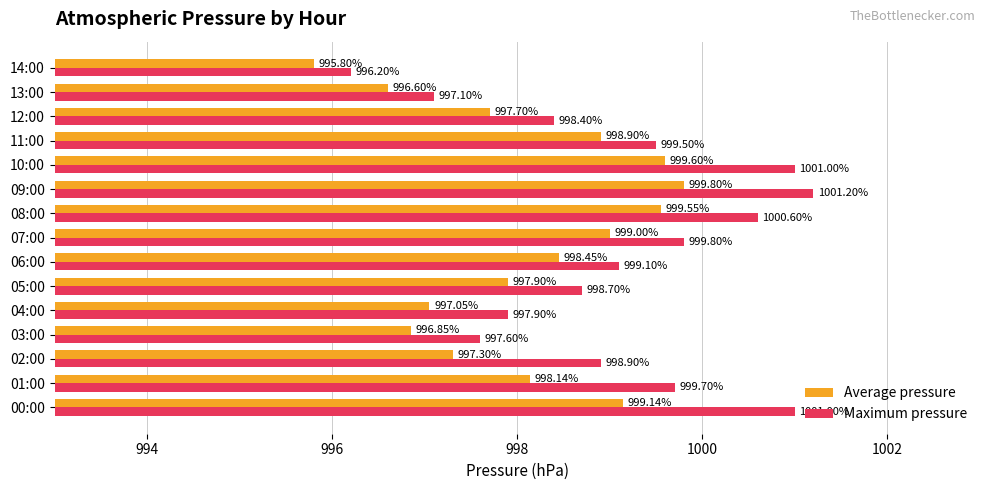

What is the sum of all Average pressure values?

14971.8